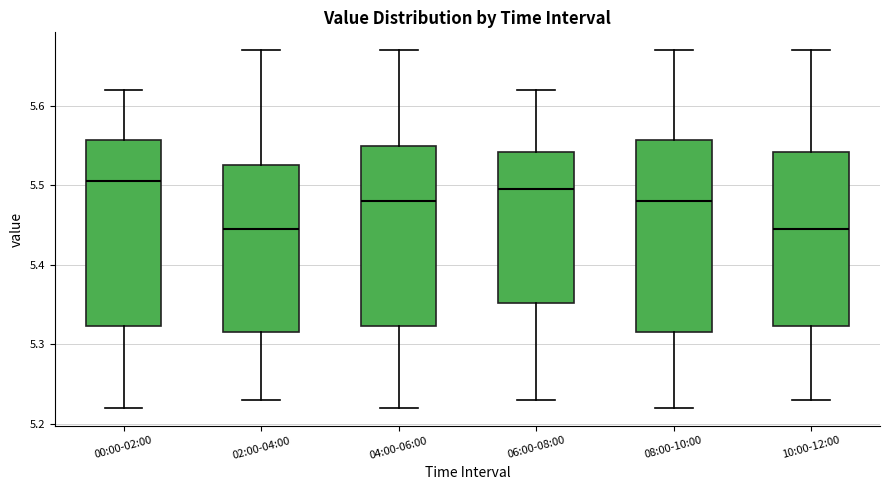

Reading left to right, read every box against the y-axis: the position of its median line, the range the box covers, and the ends of its whiskers. The values are not printed on the chart, so give them approximately, as read against the axis.

00:00-02:00: median 5.51, box 5.32 to 5.56, whiskers 5.22 to 5.62
02:00-04:00: median 5.45, box 5.32 to 5.53, whiskers 5.23 to 5.67
04:00-06:00: median 5.48, box 5.32 to 5.55, whiskers 5.22 to 5.67
06:00-08:00: median 5.50, box 5.35 to 5.54, whiskers 5.23 to 5.62
08:00-10:00: median 5.48, box 5.32 to 5.56, whiskers 5.22 to 5.67
10:00-12:00: median 5.45, box 5.32 to 5.54, whiskers 5.23 to 5.67